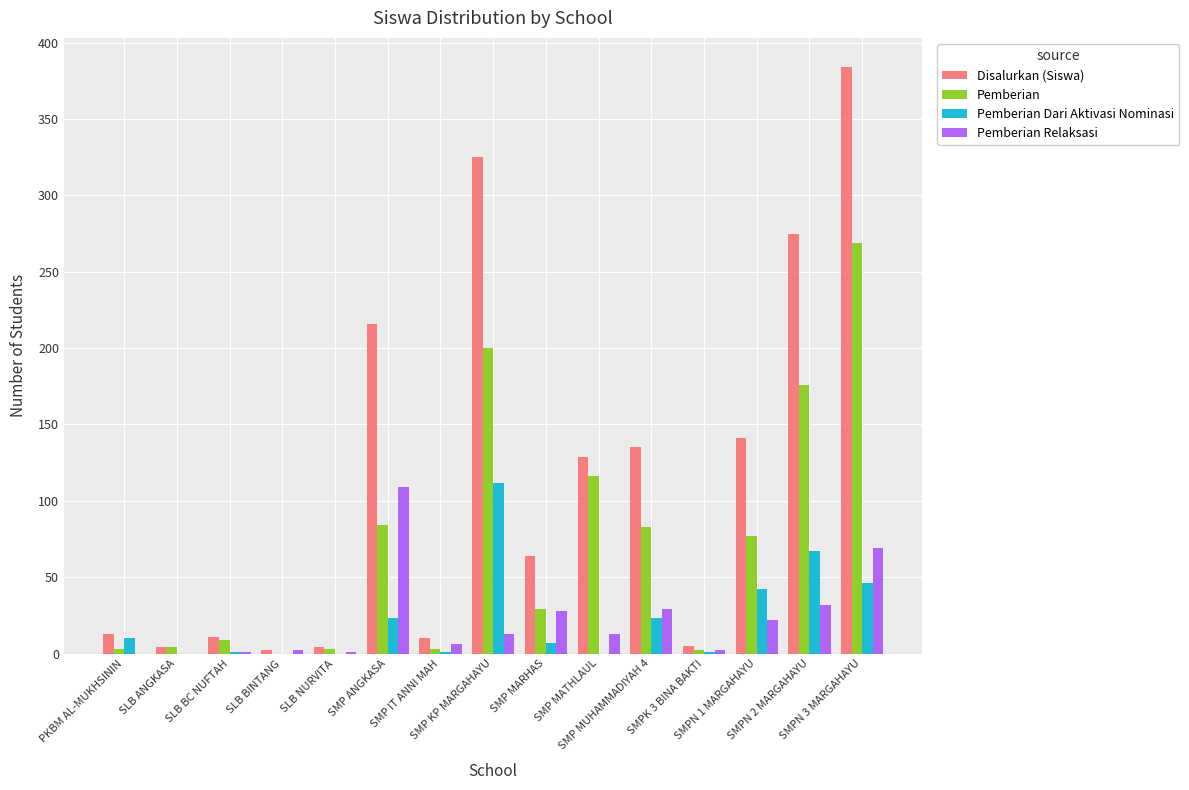

What is the sum of all Pemberian Dari Aktivasi Nominasi values?

333